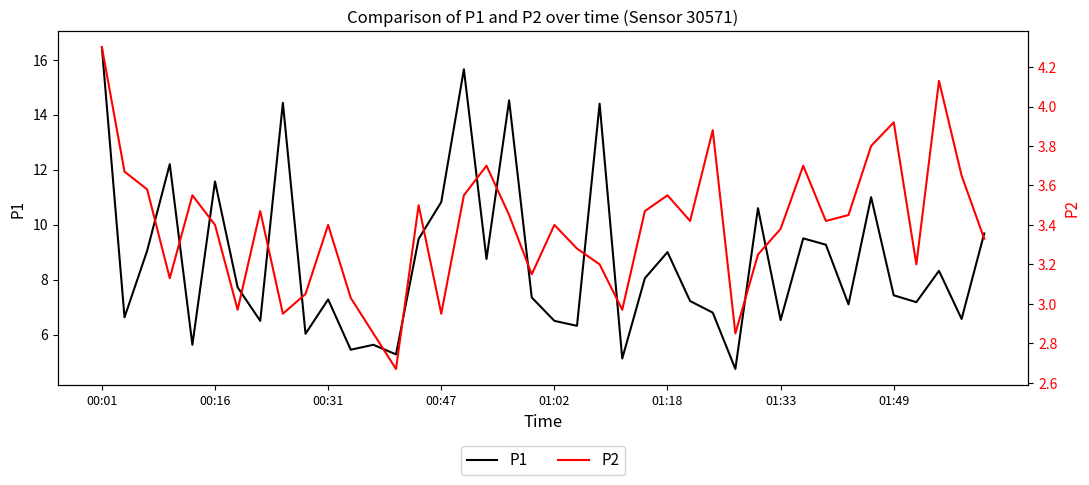

How many series are shown in this chart?

2